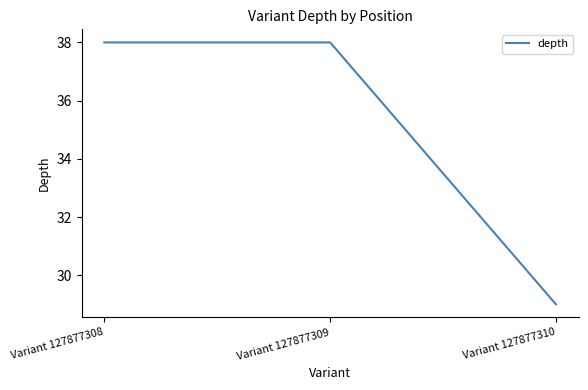

The chart shows a value of 57 at Variant 127877308. True or false?

False